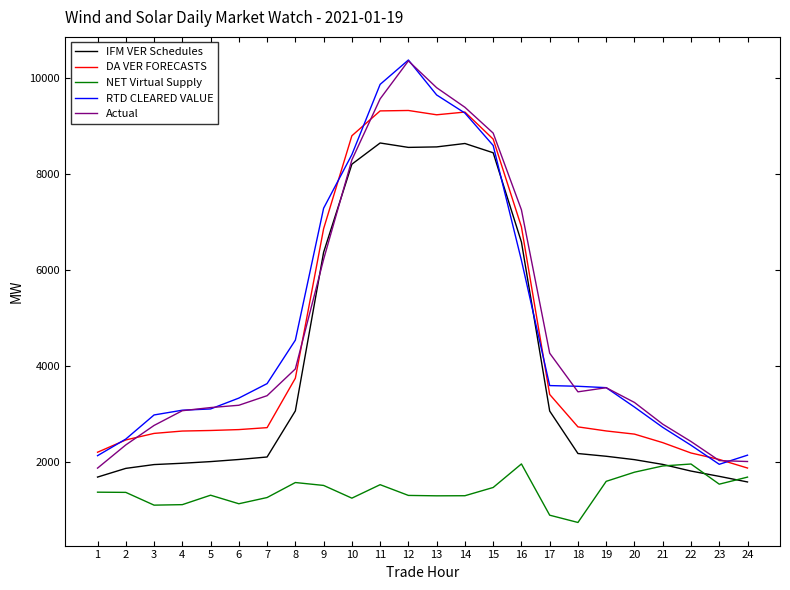

How many values in the Actual series exceed 3455?

12